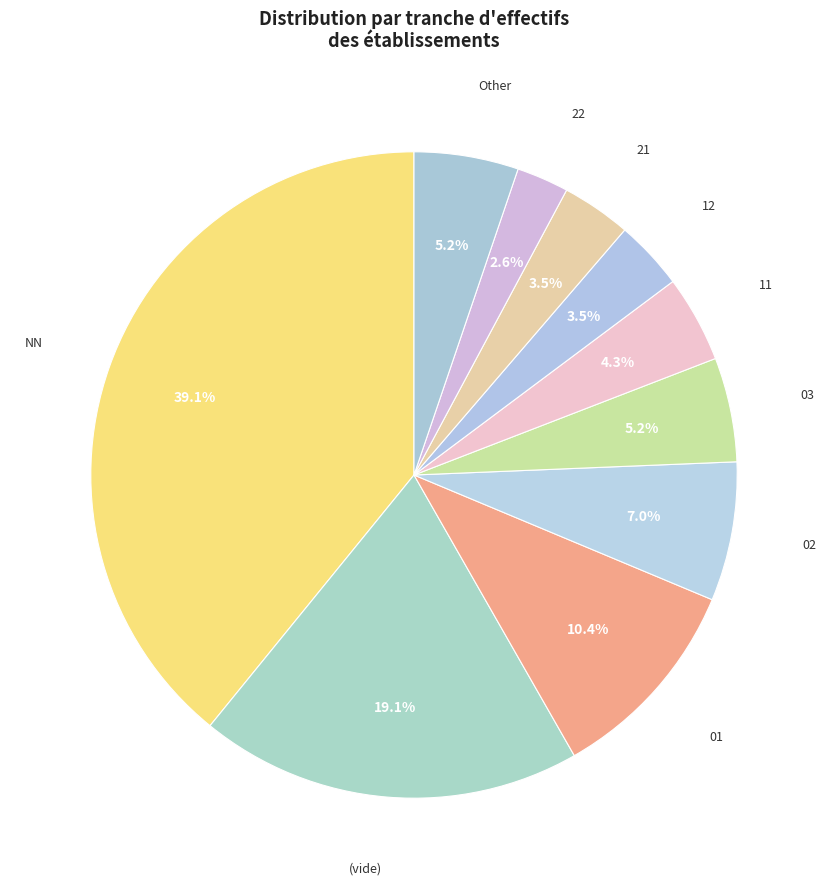

How many slices are in this pie chart?

10